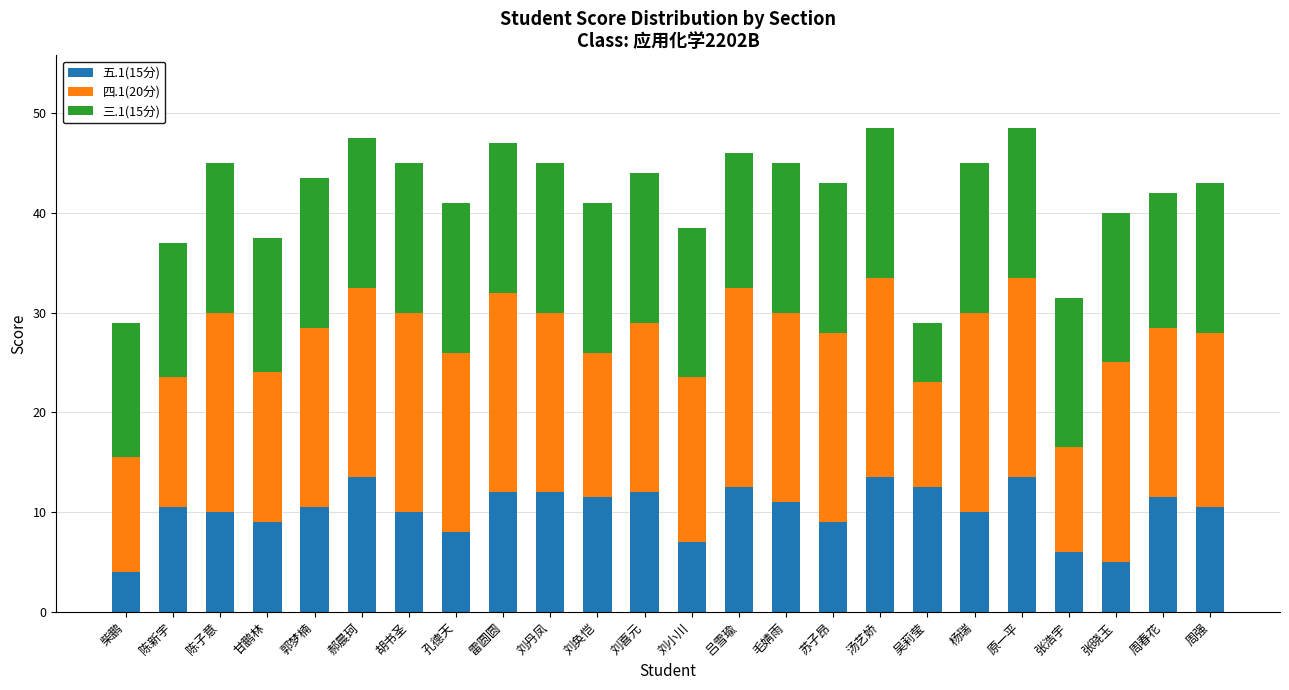

The value of 五.1(15分) at 刘喜元 is 20.6. True or false?

False